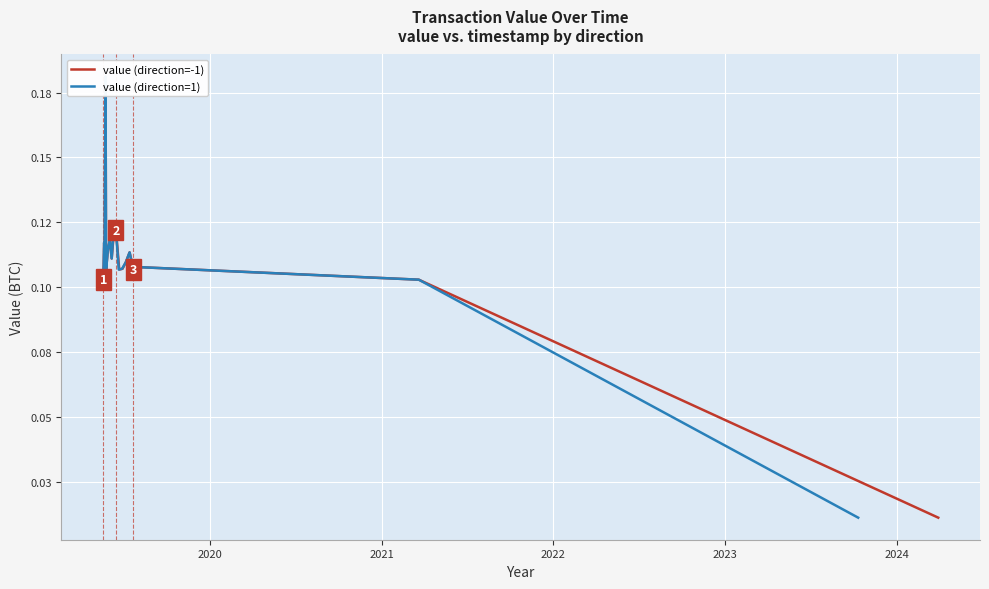

How many interior local peaks does the value (direction=-1) series have?

6